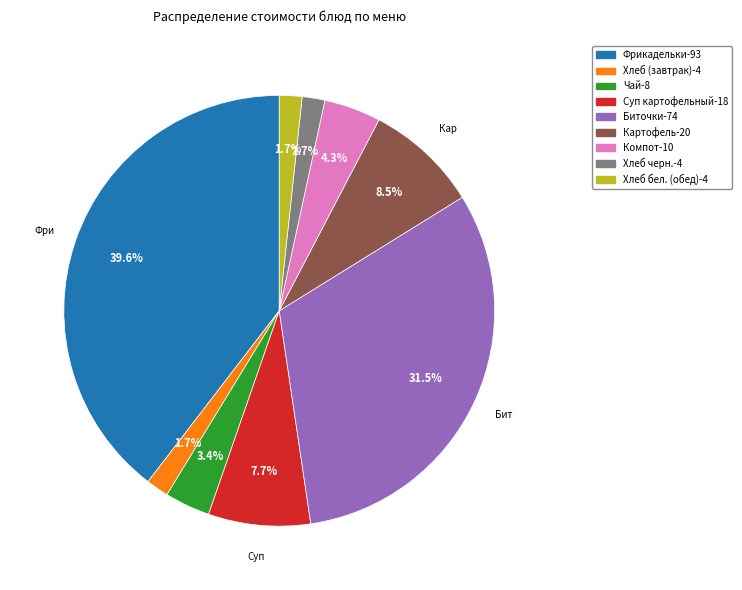

Does any single category account for the majority?

No